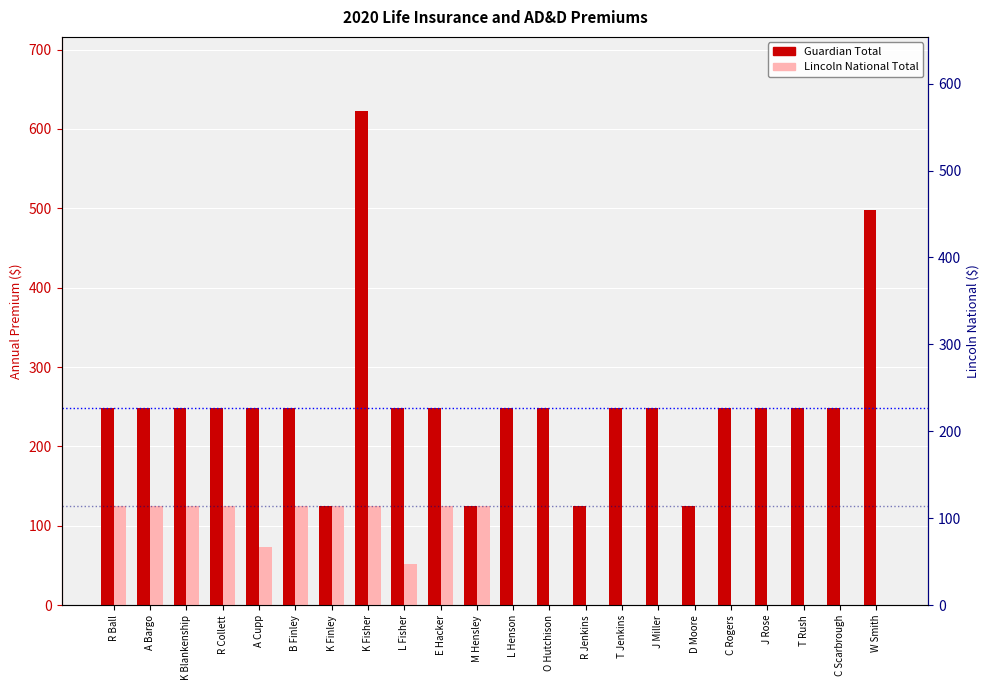

How many groups of bars are there?

22